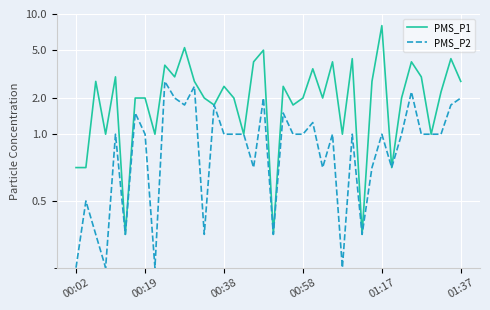

What is the maximum value shown in the chart?

8.0